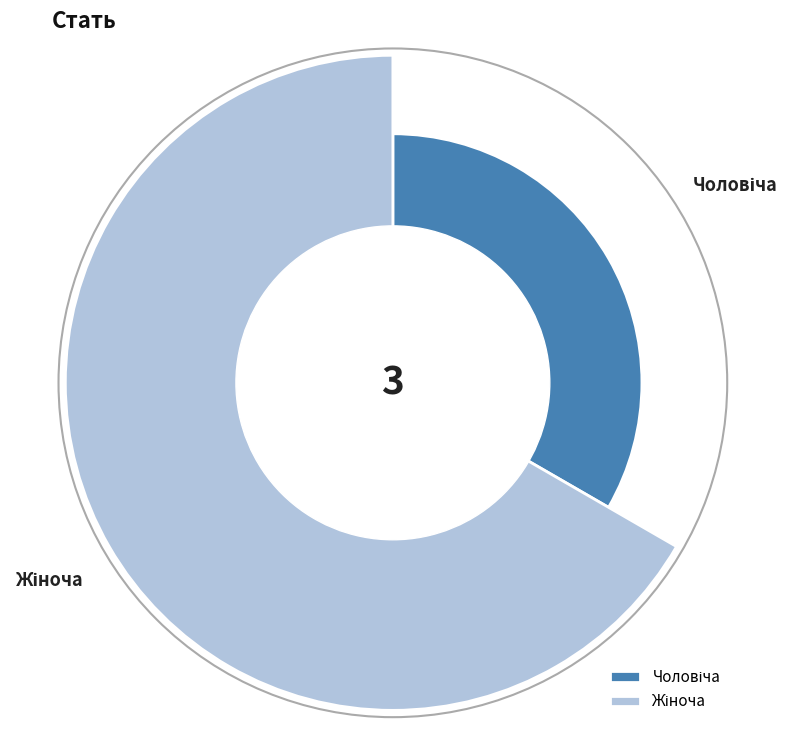

How many slices are in this pie chart?

2